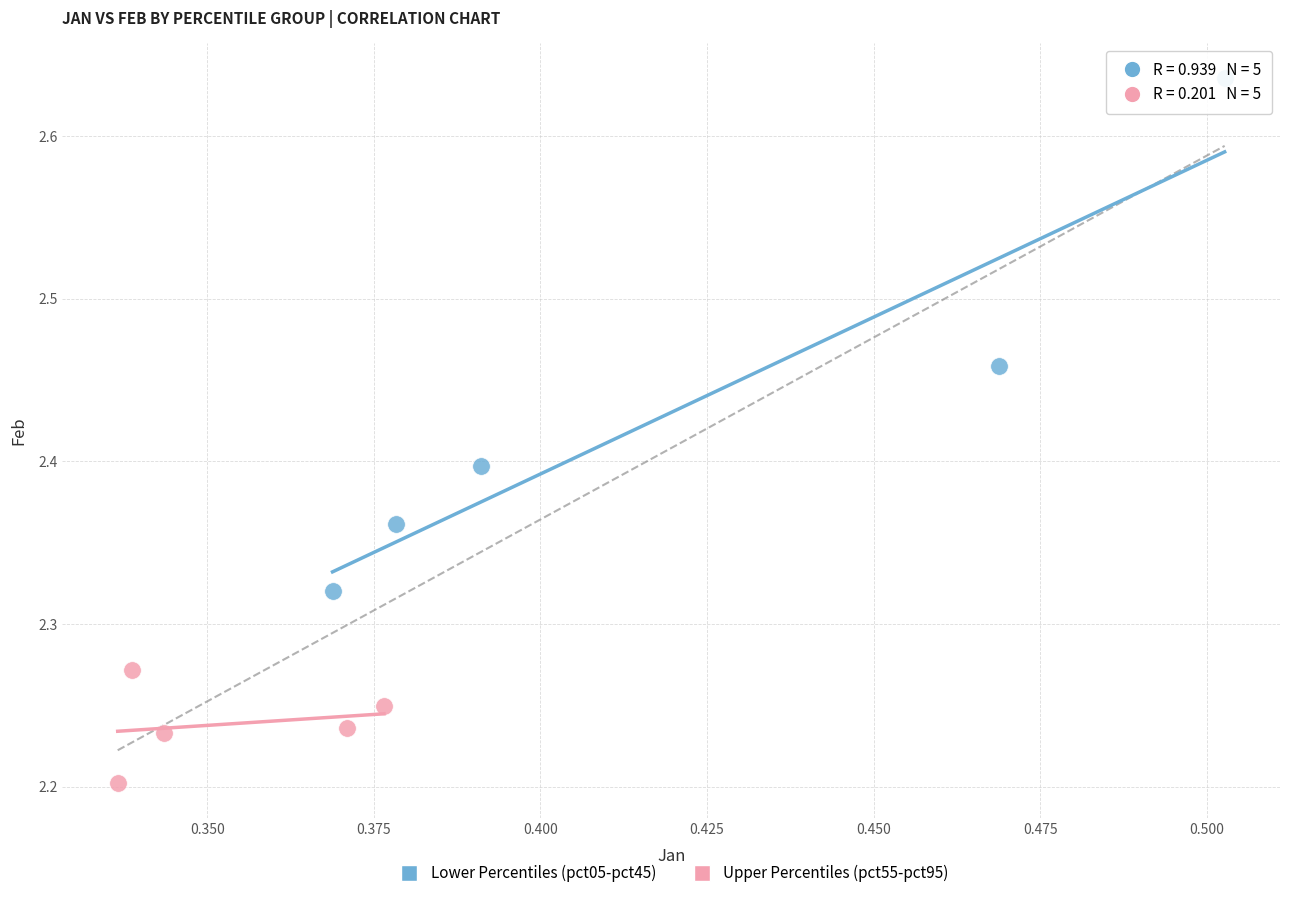

Which series has the largest Y range (max minus min)?

Lower Percentiles (pct05-pct45)